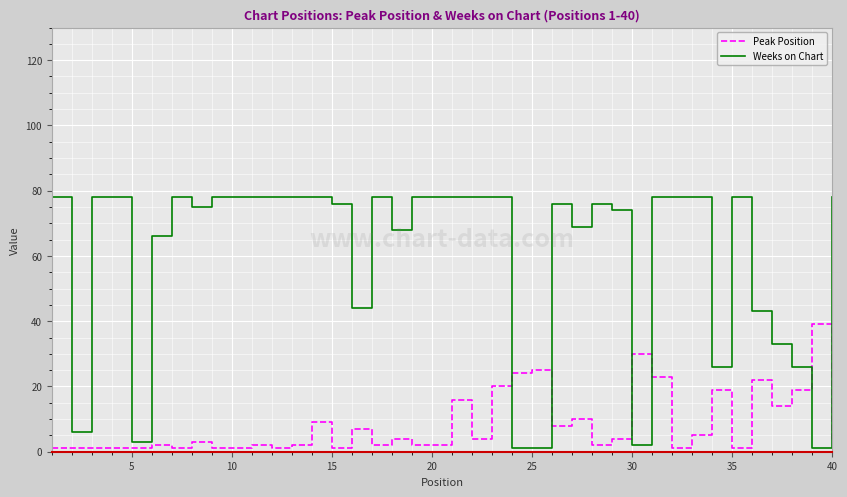

How many times do Weeks on Chart and Peak Position cross each other?

6